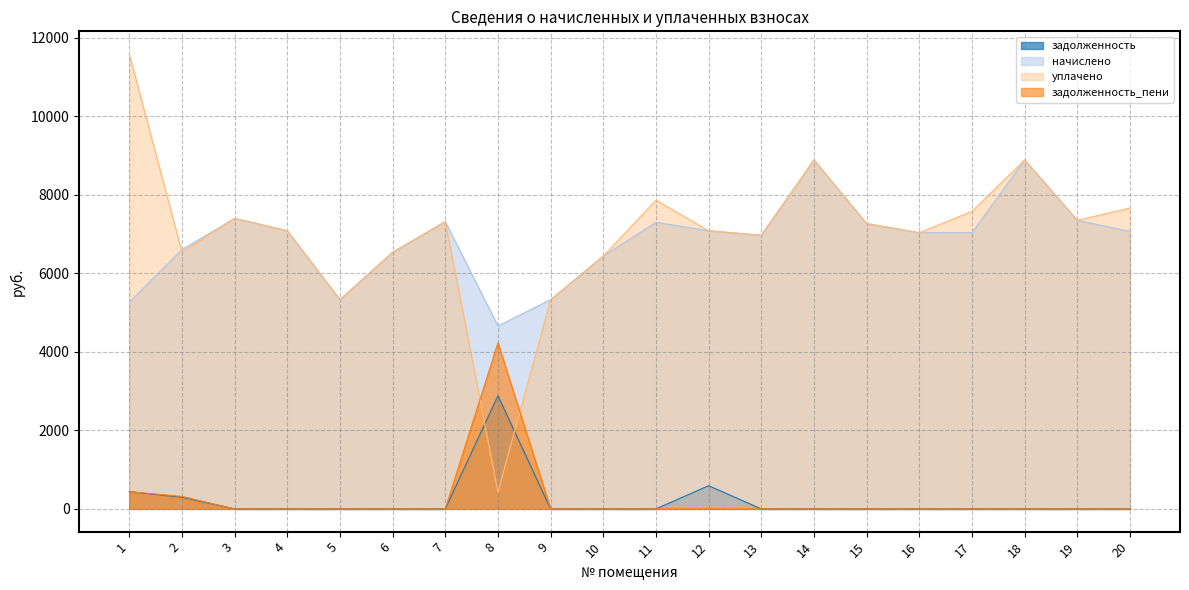

Reading left to right, what are all the values shown in this chart?

задолженность: 1=438.8	2=296.6	3=0.0	4=0.0	5=0.0	6=0.0	7=0.0	8=2882.8	9=0.0	10=0.0	11=0.0	12=590.6	13=0.0	14=0.0	15=0.0	16=0.0	17=0.0	18=0.0	19=0.0	20=0.0
начислено: 1=5266.1	2=6607.4	3=7402.3	4=7087.7	5=5332.3	6=6541.2	7=7319.5	8=4663.0	9=5332.3	10=6441.8	11=7303.0	12=7087.7	13=6971.8	14=8892.7	15=7269.8	16=7038.0	17=7038.0	18=8892.7	19=7352.6	20=7071.1
уплачено: 1=11588.9	2=6547.4	3=7402.3	4=7087.7	5=5332.3	6=6541.2	7=7319.5	8=431.0	9=5332.3	10=6441.8	11=7867.4	12=7087.7	13=6971.8	14=8892.7	15=7269.8	16=7038.0	17=7582.0	18=8892.7	19=7352.6	20=7666.1
задолженность_пени: 1=438.8	2=316.8	3=0.0	4=0.0	5=0.0	6=0.0	7=0.0	8=4232.0	9=0.0	10=0.0	11=0.0	12=0.0	13=0.0	14=0.0	15=0.0	16=0.0	17=0.0	18=0.0	19=0.0	20=0.0